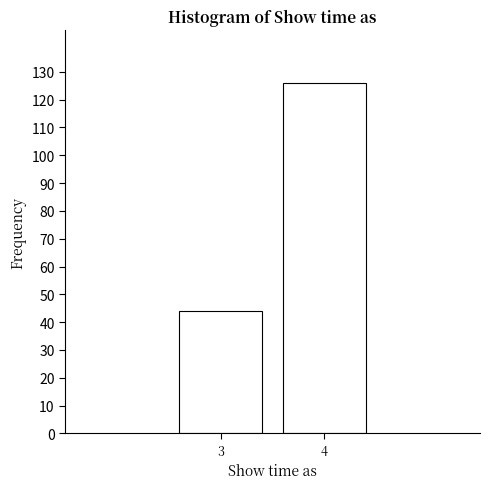

Reading left to right, extract all data points from this chart.

3=44	4=126